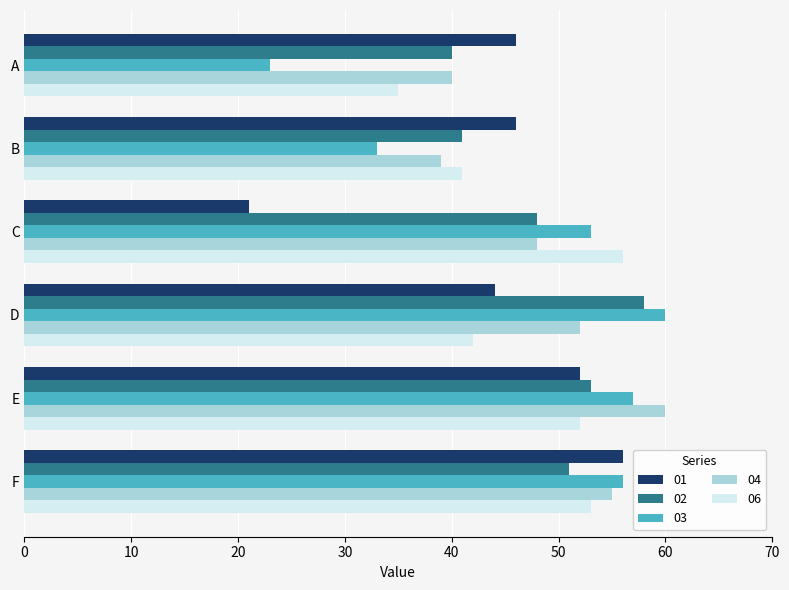

Is it true that 01 equals 35 at C?

False